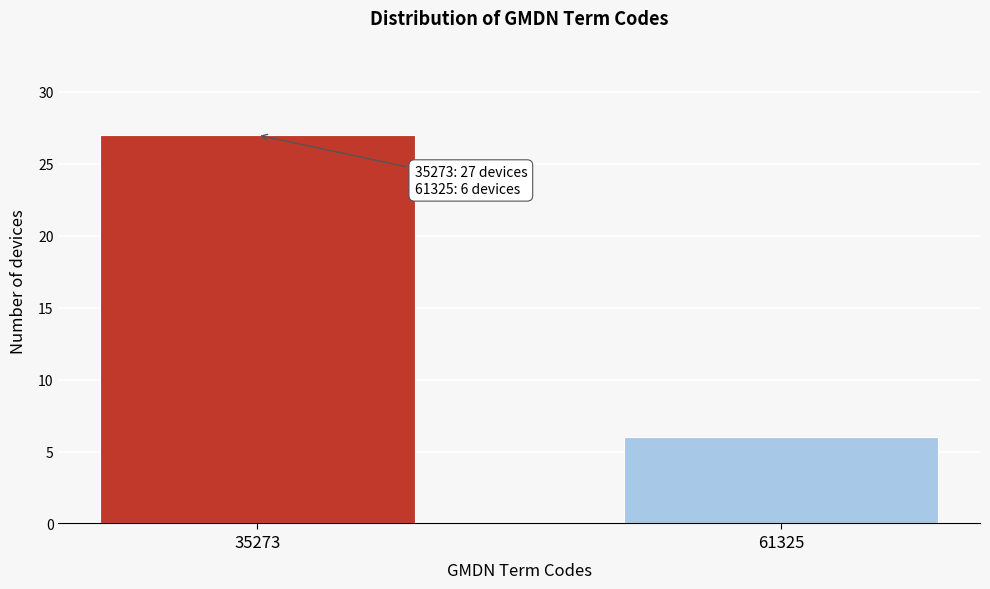

Reading left to right, extract all data points from this chart.

35273=27	61325=6